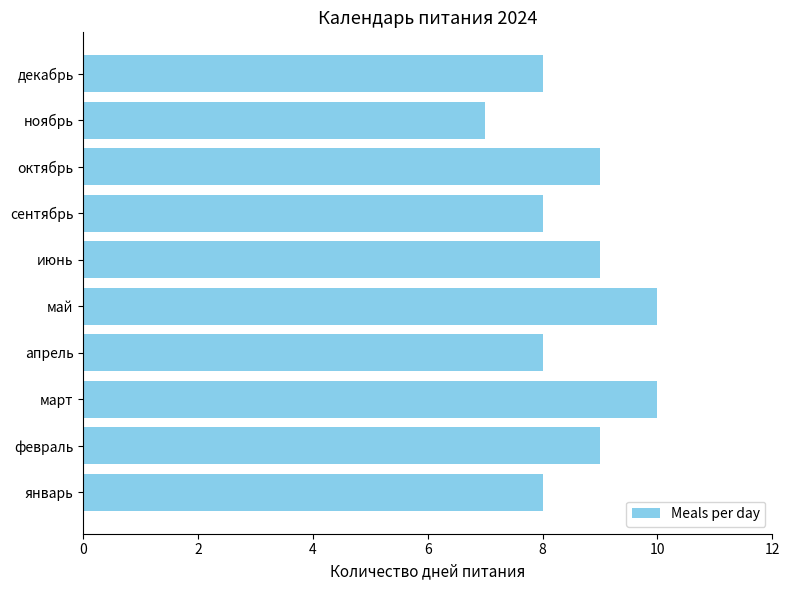

What is the change in value from январь to октябрь?

+1